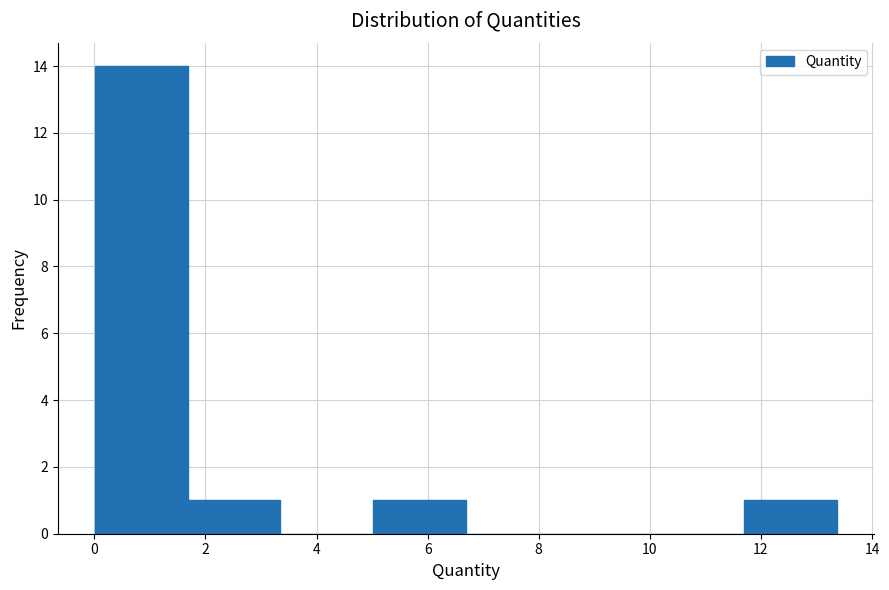

Reading left to right, transcribe this chart: for each bar, give the range it covers on the x-axis and its height. Neither the bar edges nor the heights are printed on the chart, so give them approximately, as read against the axes.

0.0 to 1.6: 14
1.6 to 3.4: 1
3.4 to 5.0: 0
5.0 to 6.6: 1
6.6 to 8.4: 0
8.4 to 10.0: 0
10.0 to 11.6: 0
11.6 to 13.4: 1